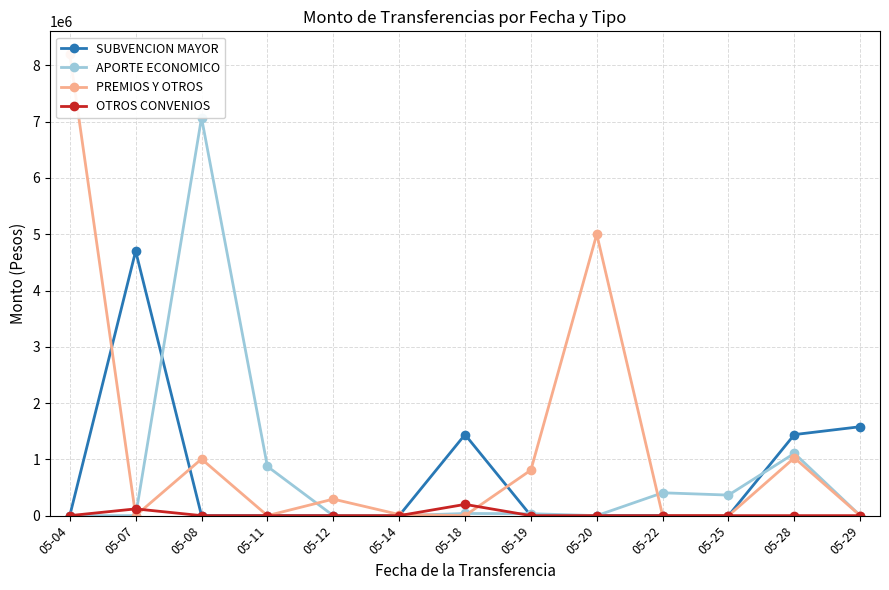

How many lines are shown in the chart?

4